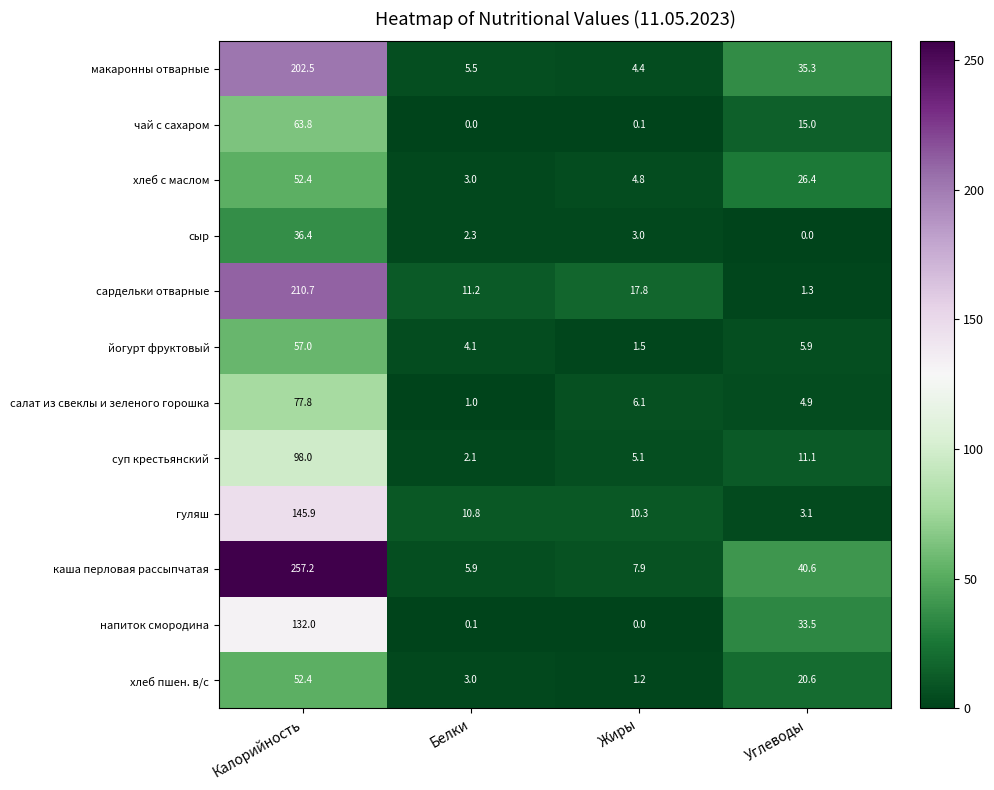

The value of хлеб пшен. в/с at Жиры is 1.2. True or false?

True